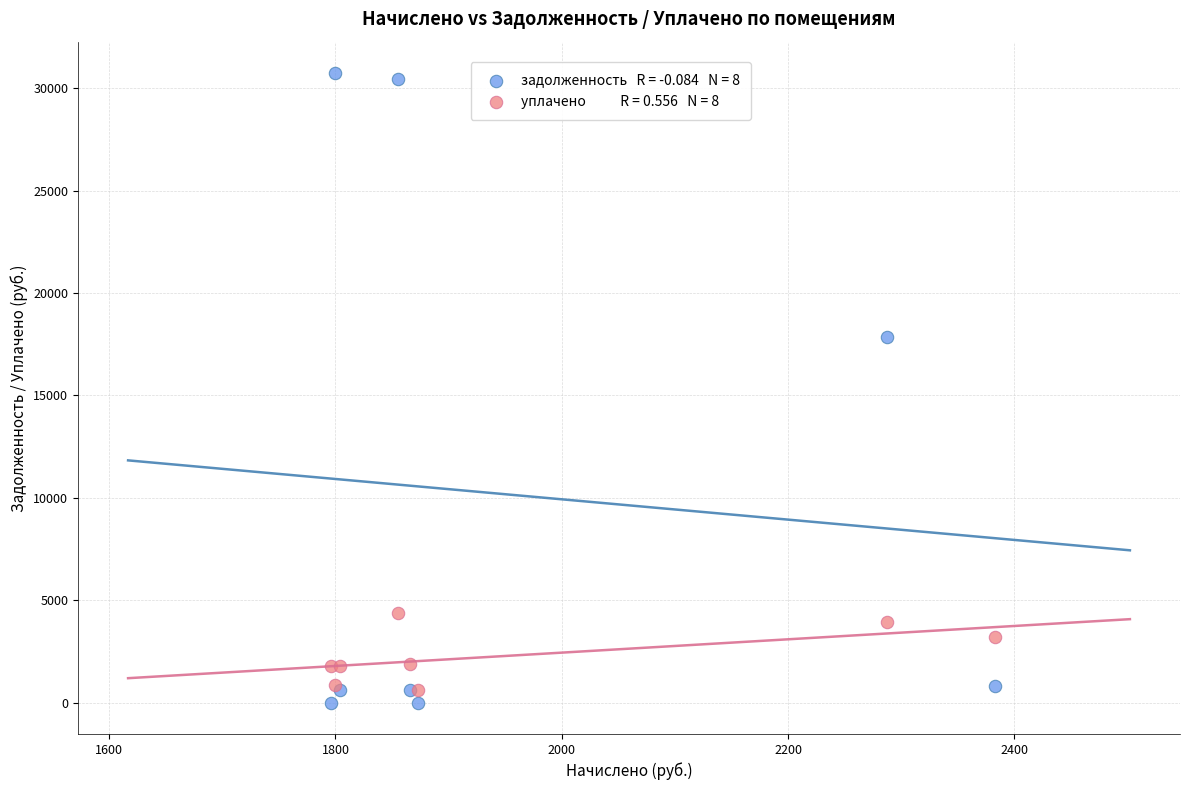

Across all series, what Y value is closest to 15370?

17841.0